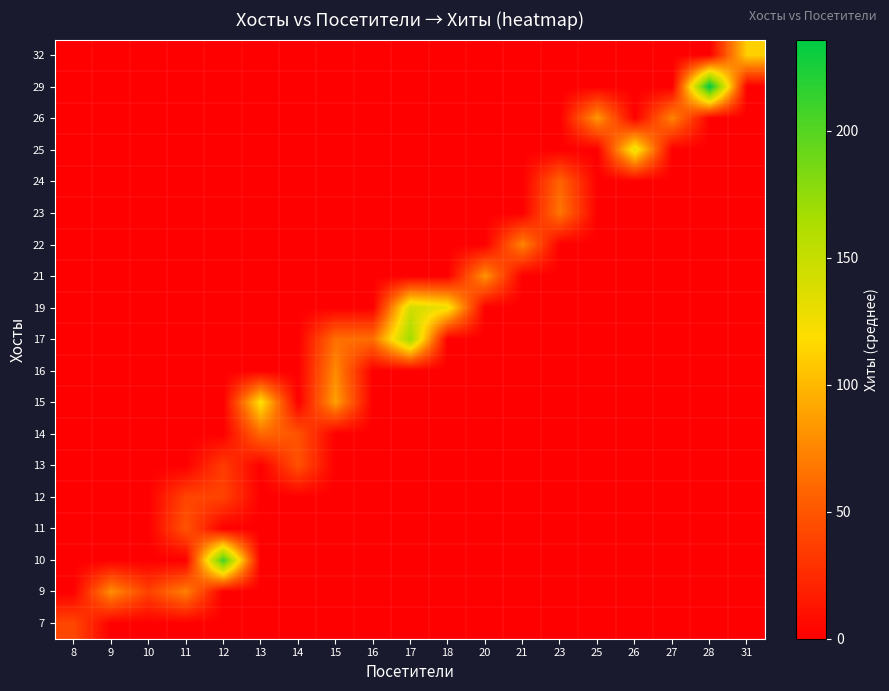

What is the maximum value shown in the chart?

236.0